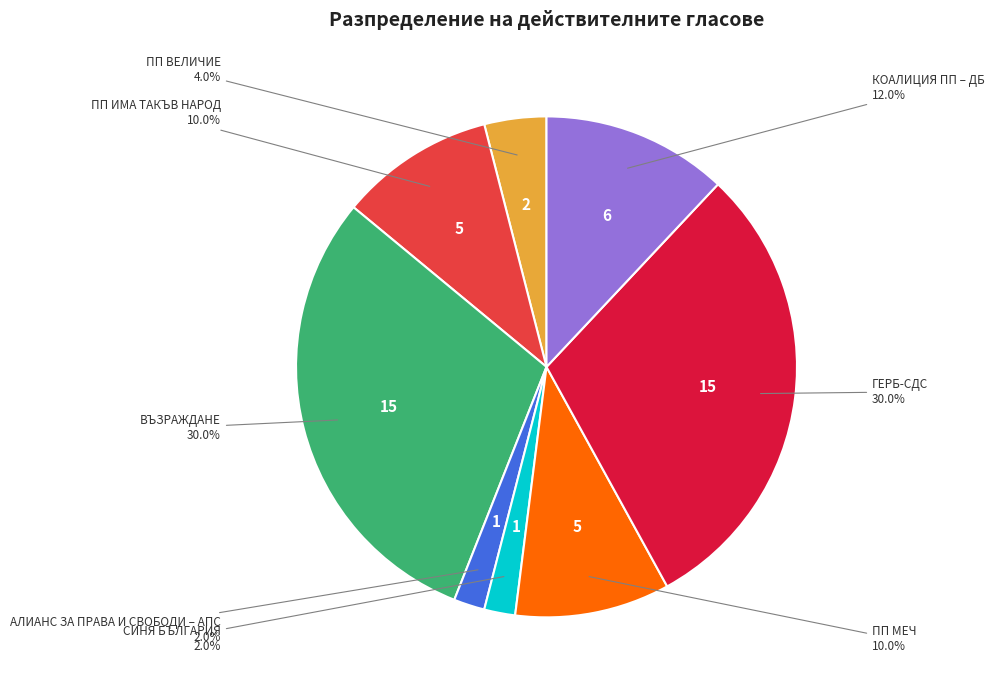

Is there any slice that represents more than half of the pie?

No